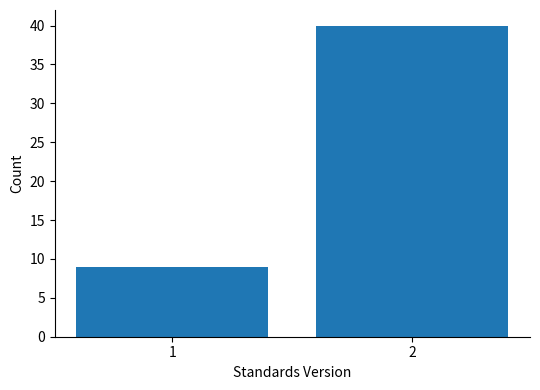

Reading left to right, list all the values displayed in this chart.

1=9	2=40